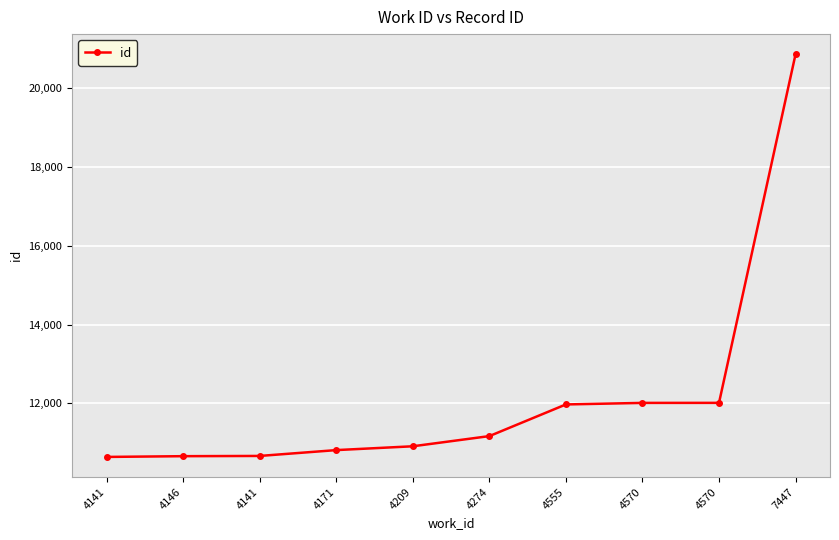

Which category has the lowest value across all series?

4141